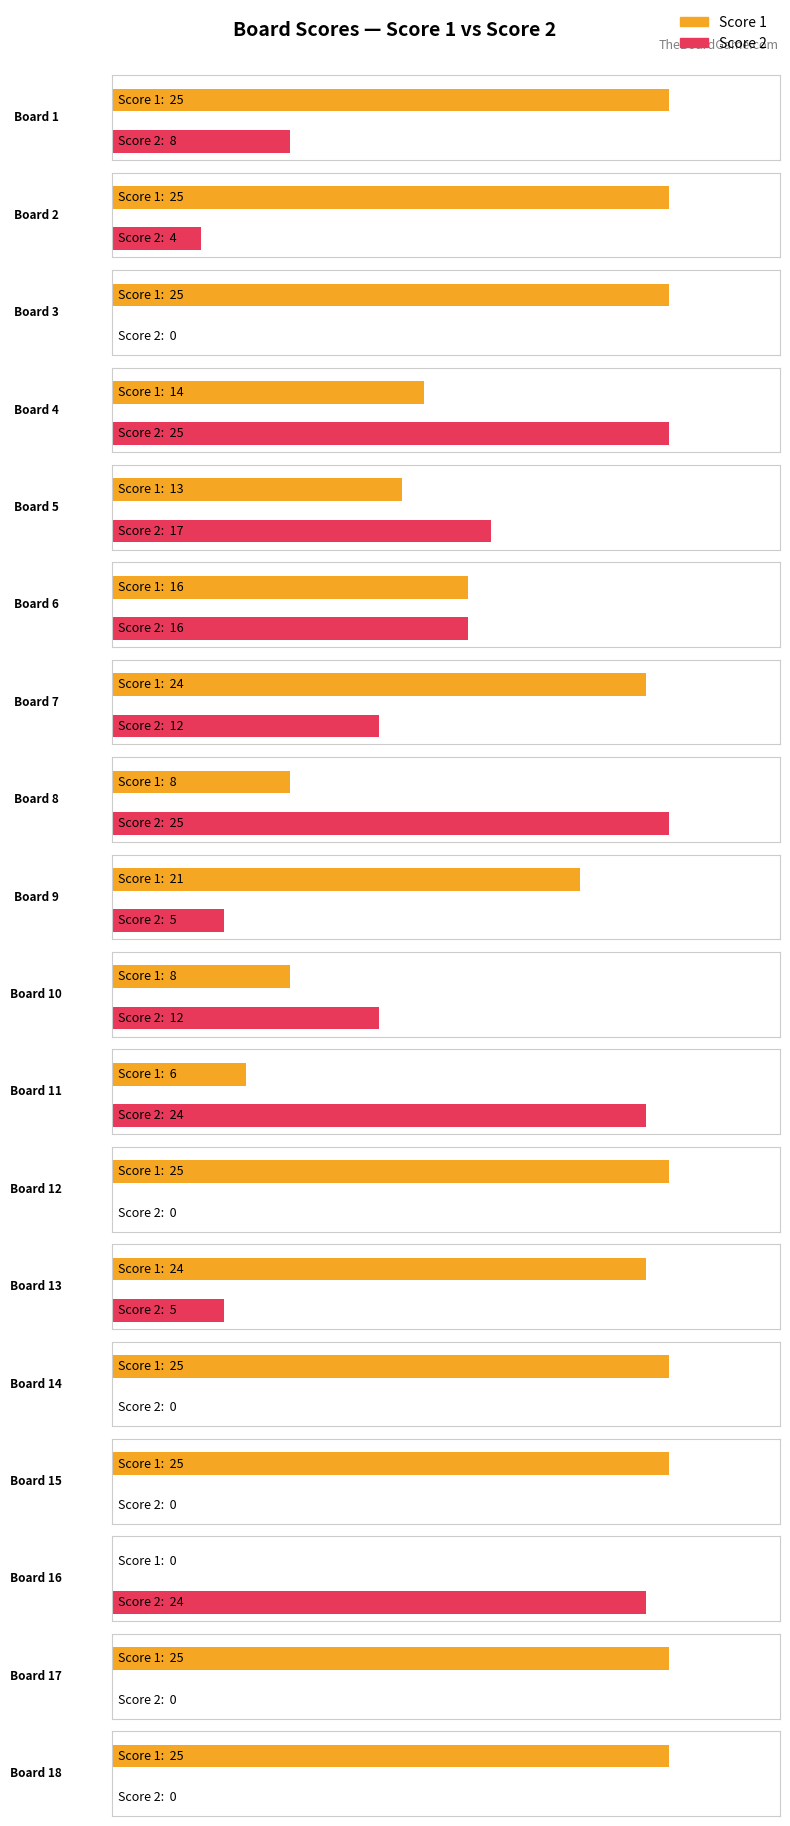

At how many categories does at least one series exceed 21?

14